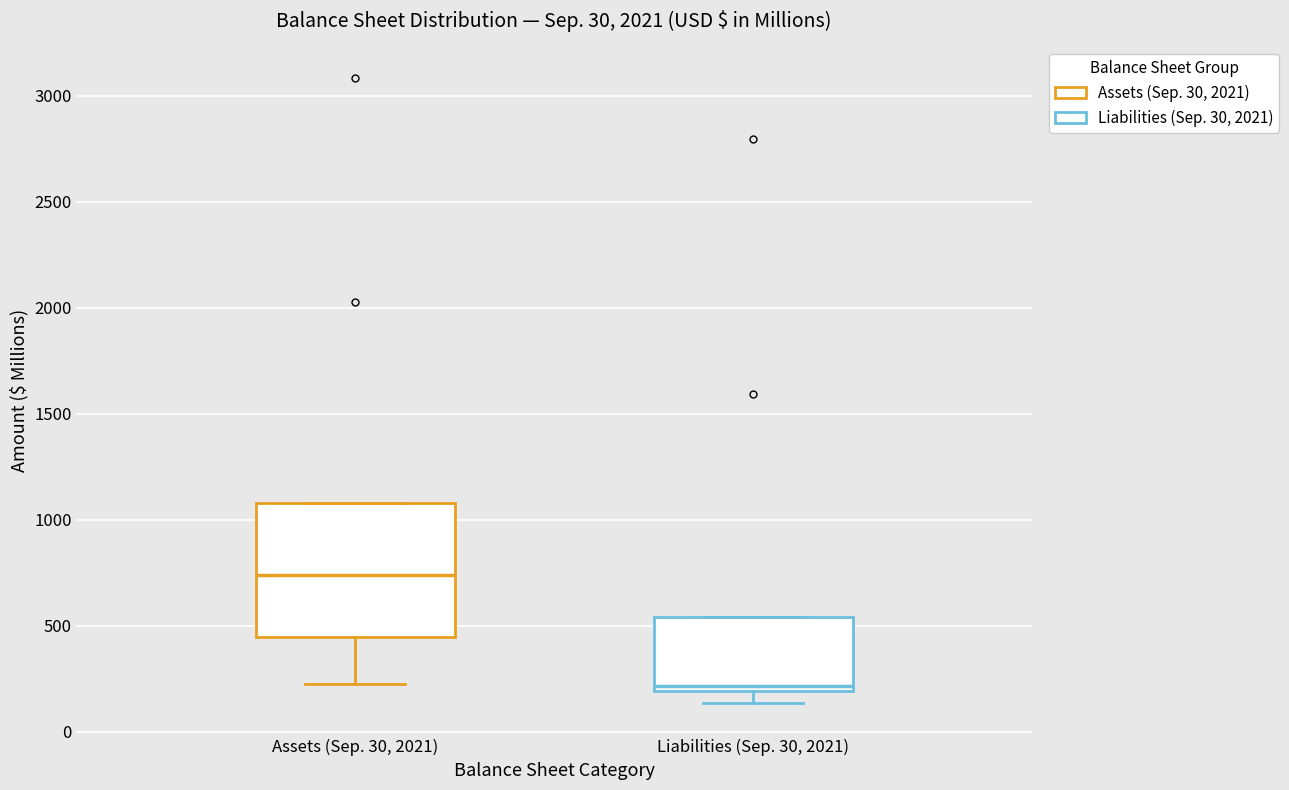

Reading left to right, read every box against the y-axis: the position of its median line, the range the box covers, and the ends of its whiskers. The values are not printed on the chart, so give them approximately, as read against the axis.

Assets (Sep. 30, 2021): median 750, box 450 to 1100, whiskers 200 to 1100
Liabilities (Sep. 30, 2021): median 200 (just above the box's lower edge), box 200 to 550, whiskers 150 to 550